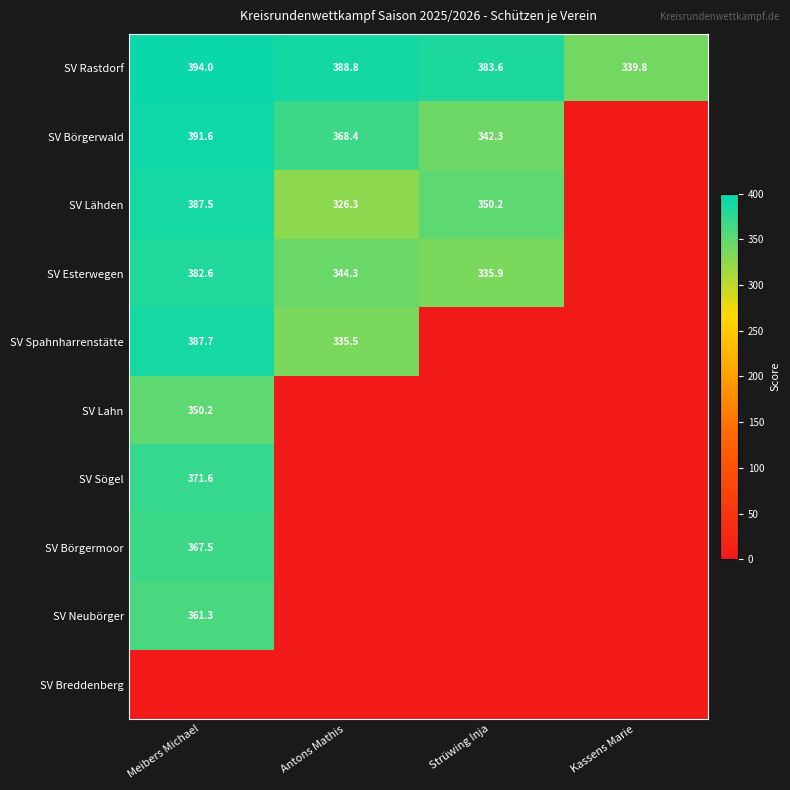

The SV Esterwegen series shows 531.4 at Meibers Michael. True or false?

False